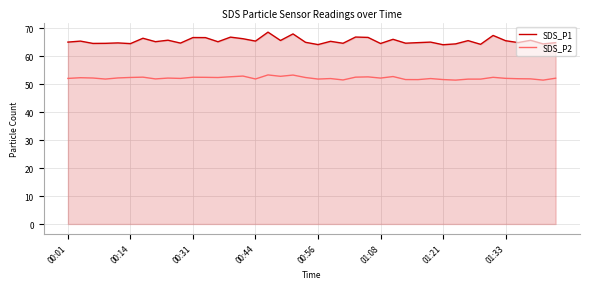

List the series in order of their overall mean, lowest first.

SDS_P2, SDS_P1